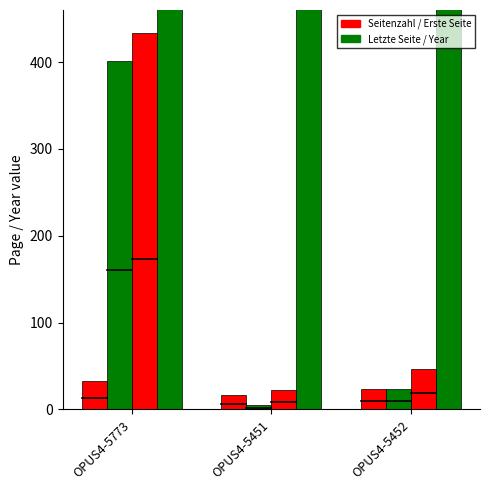

What is the difference between the maximum and minimum values in the Letzte Seite series?

412